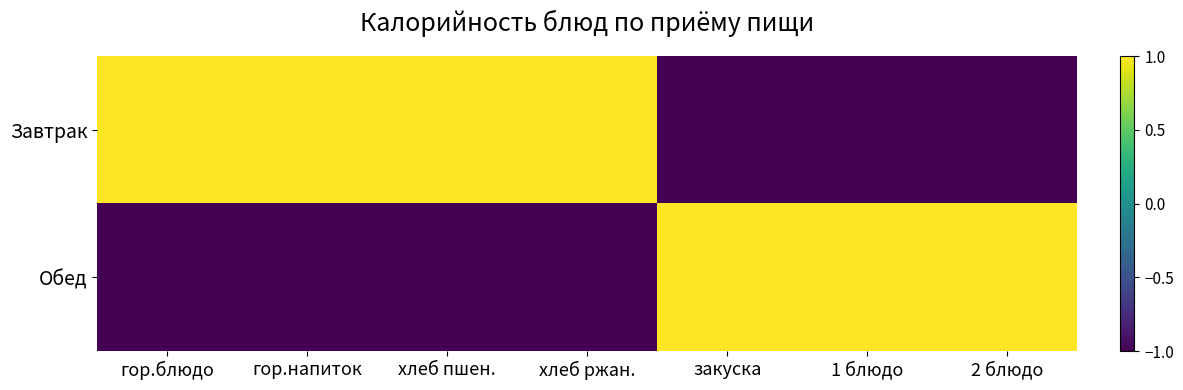

Which series has the largest total across all categories?

Завтрак